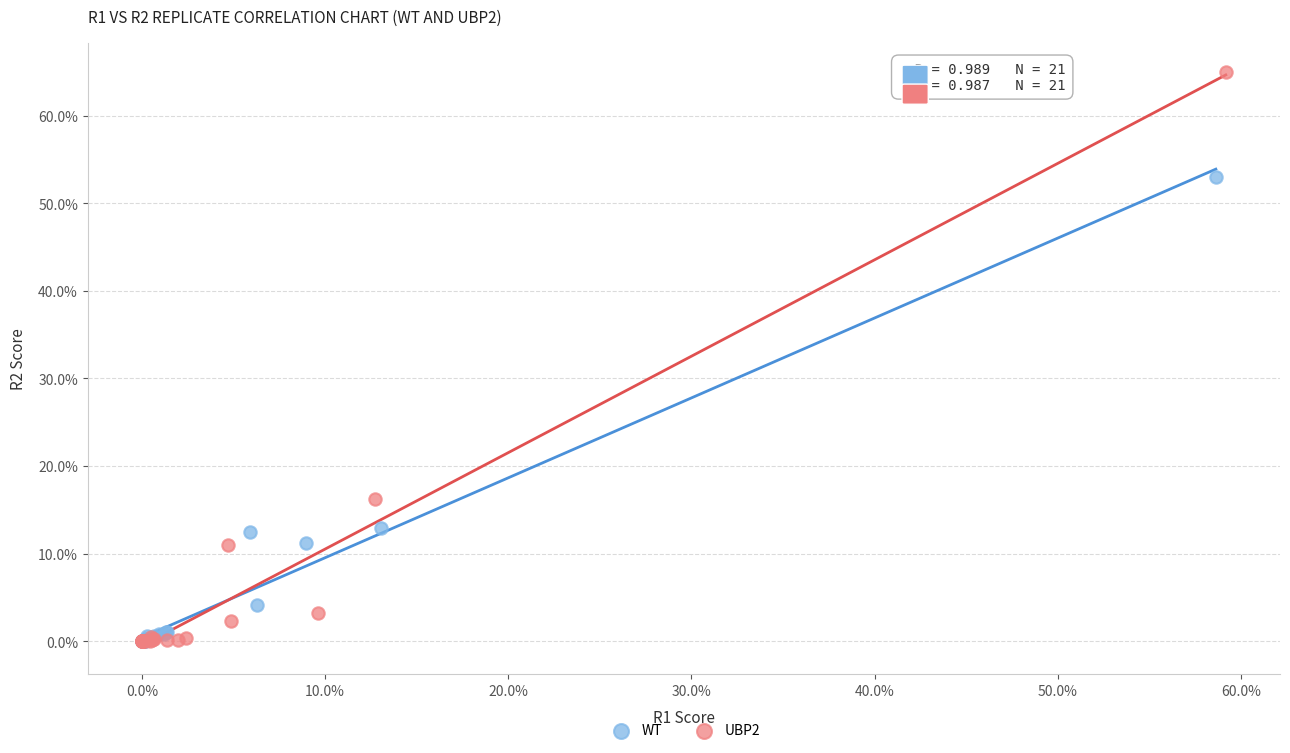

What are all the series names shown in the legend?

WT, UBP2